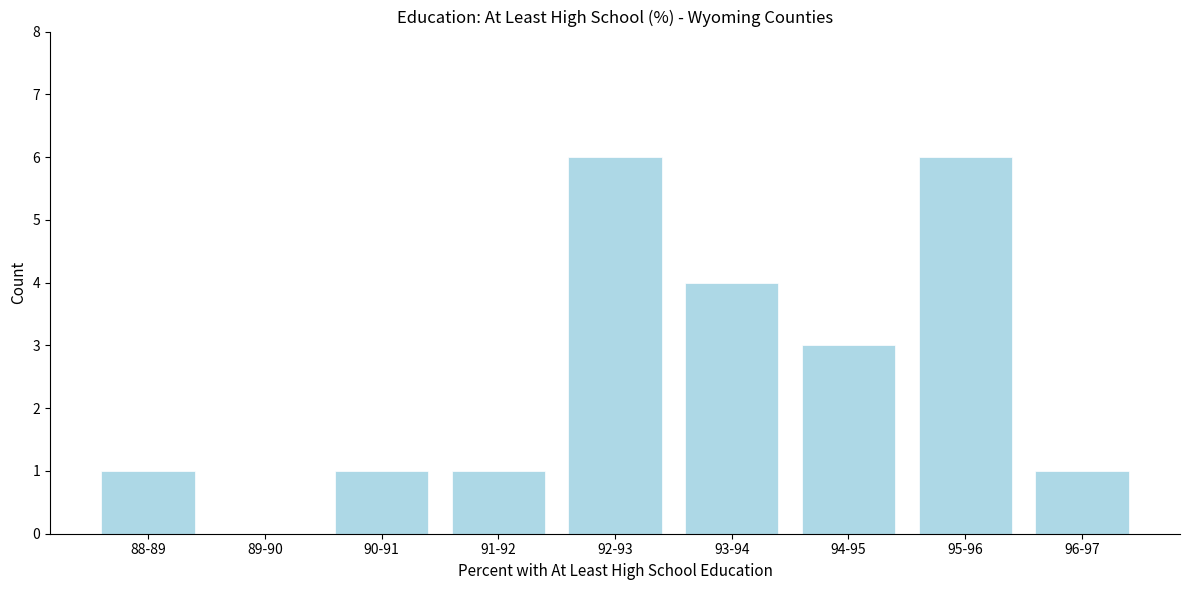

Reading left to right, what are all the values shown in this chart?

88-89=1	89-90=0	90-91=1	91-92=1	92-93=6	93-94=4	94-95=3	95-96=6	96-97=1